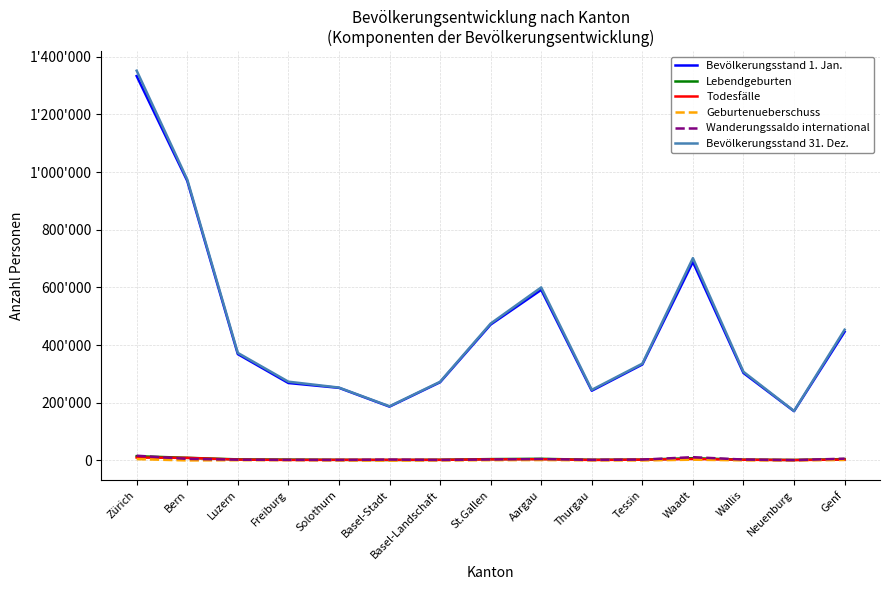

What is the average value of the Bevölkerungsstand 31. Dez. series?

464948